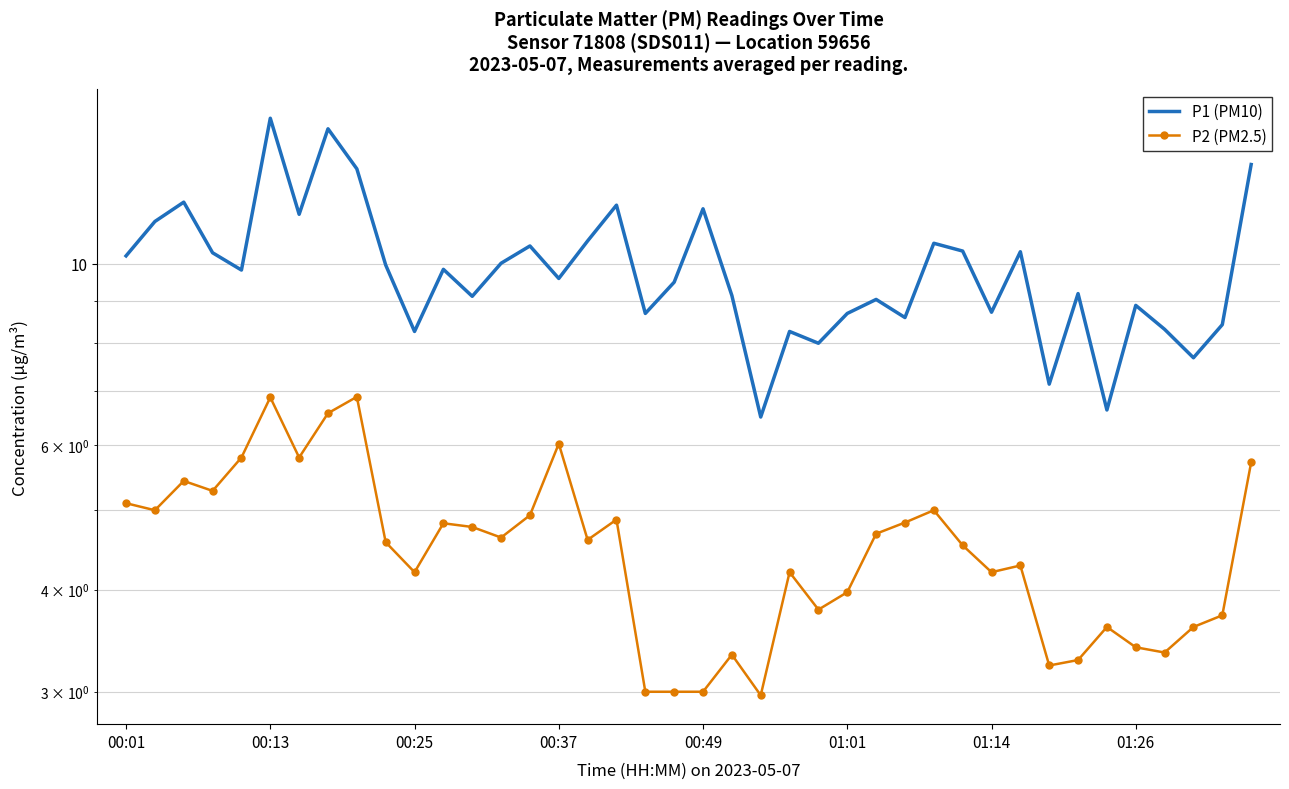

True or false: P1 (PM10) has more than 1 points higher than both neighbors.

True